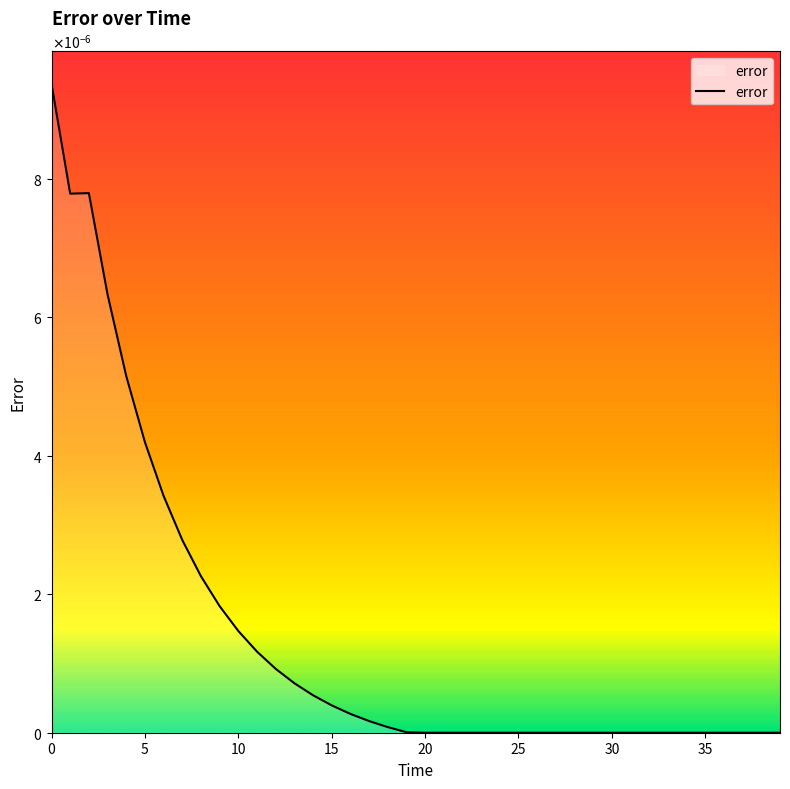

True or false: there are more than 2 points higher than both neighbors.

False